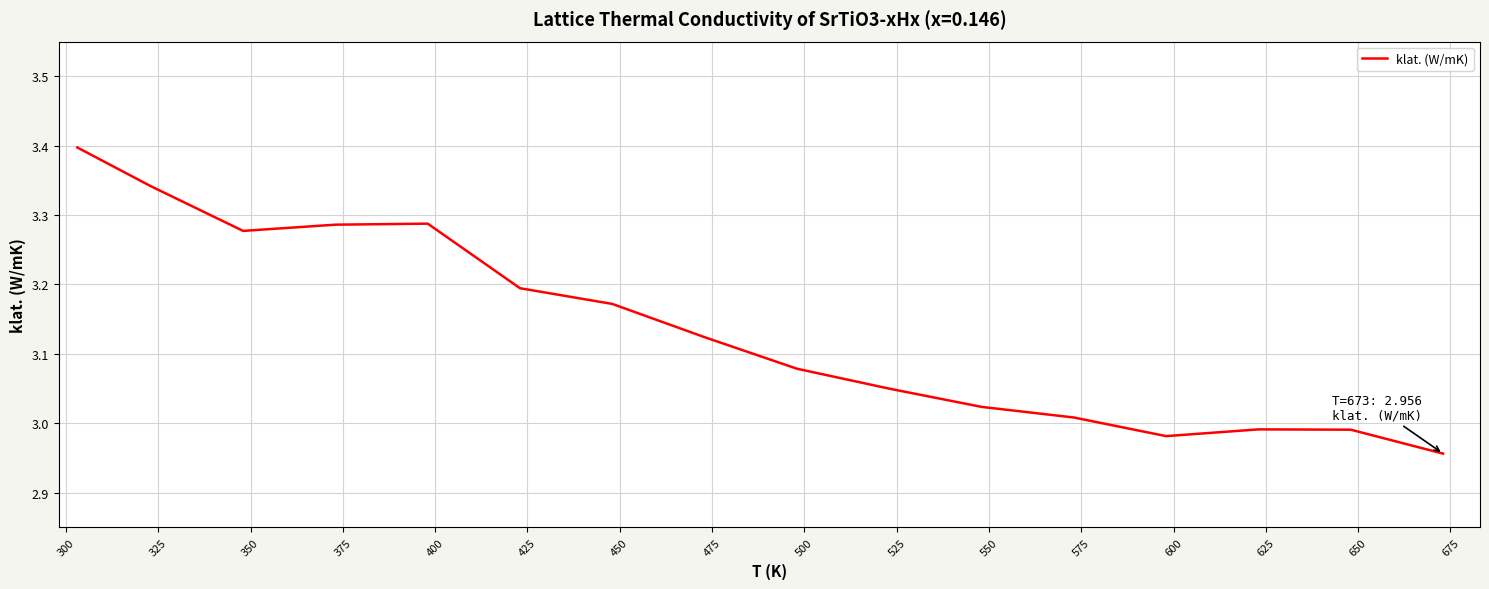

What is the maximum value shown in the chart?

3.4